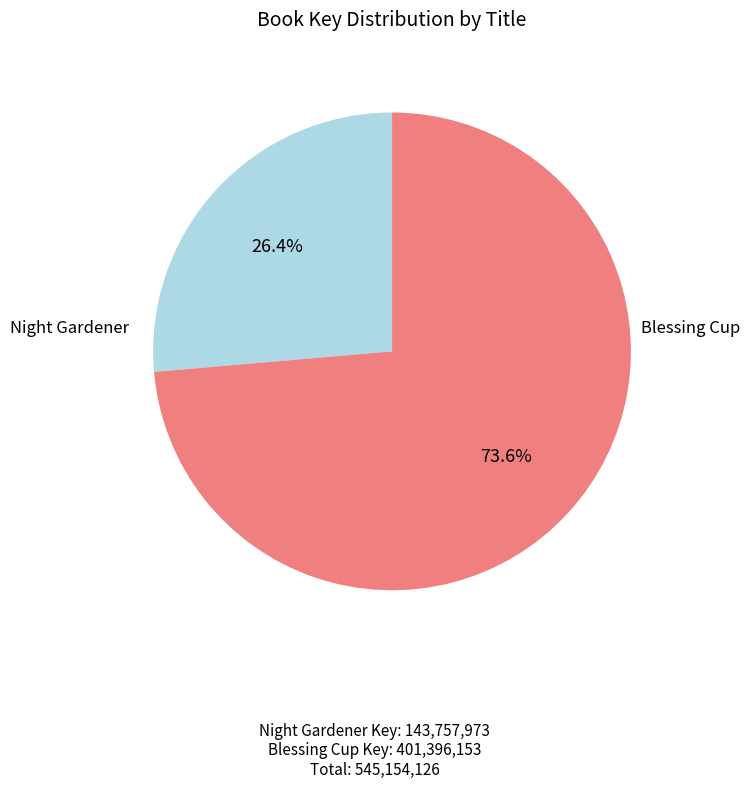

Count the number of slices in the pie.

2